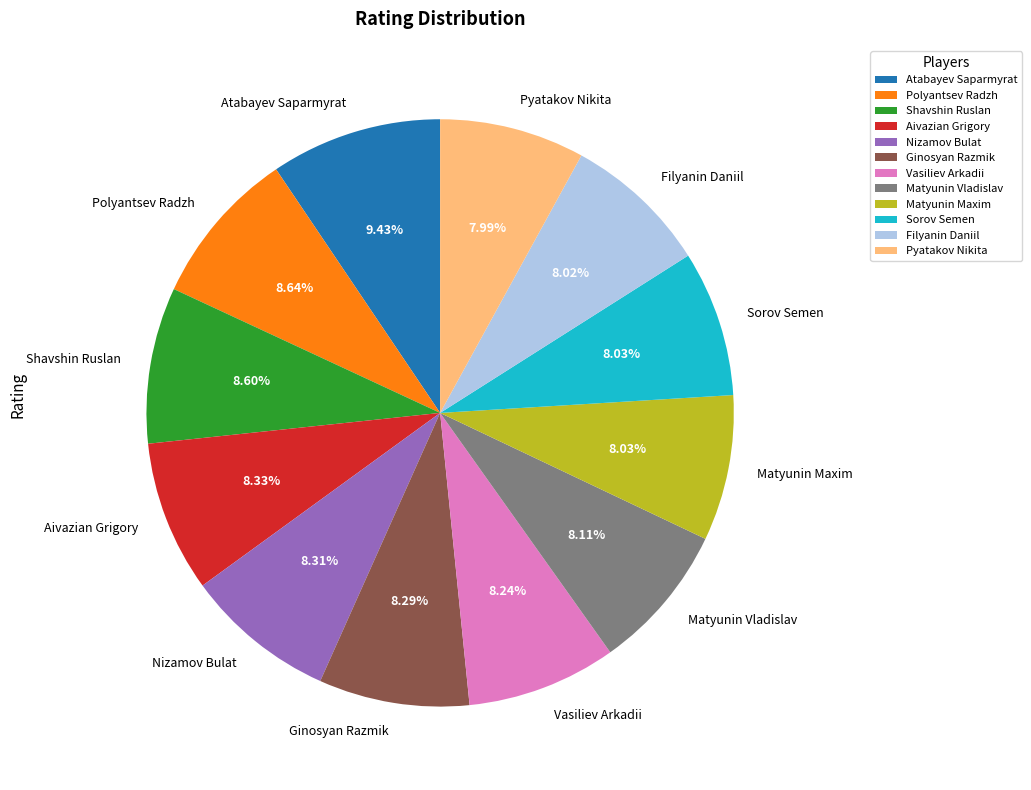

To the nearest percent, what is the difference between the largest and smallest slice percentages?

1%